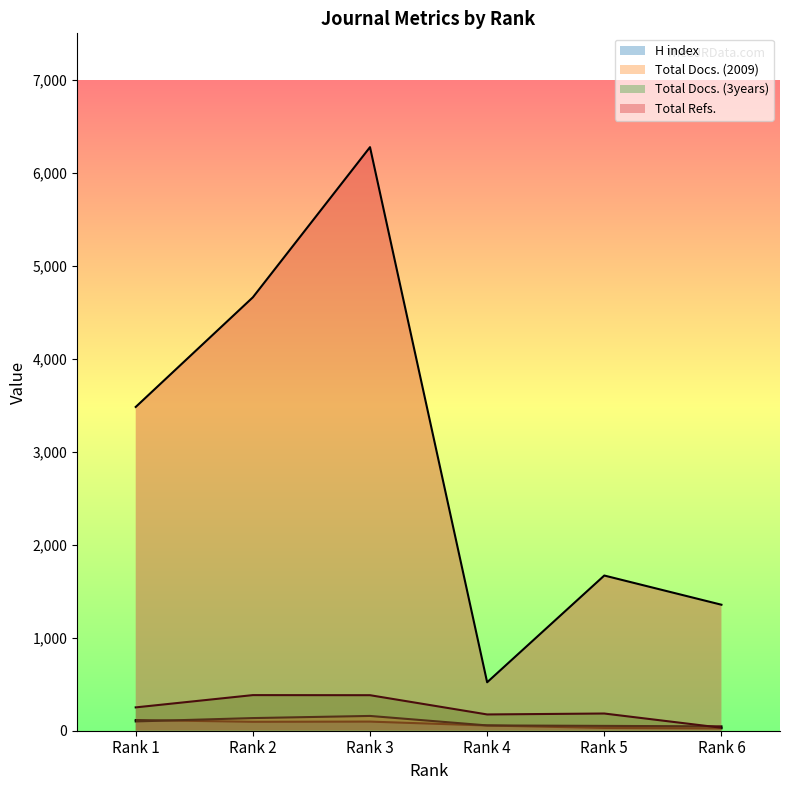

At which category does Total Docs. (3years) reach its first local peak?

Rank 2